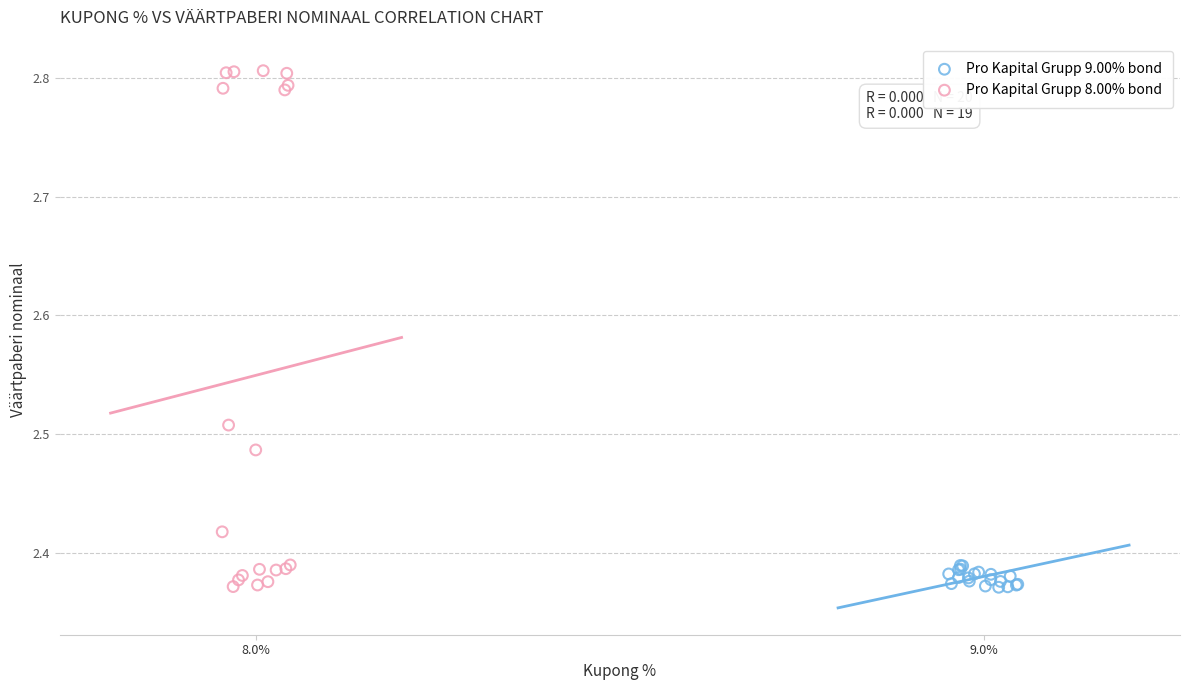

Which series reaches the maximum Y coordinate?

Pro Kapital Grupp 8.00% bond